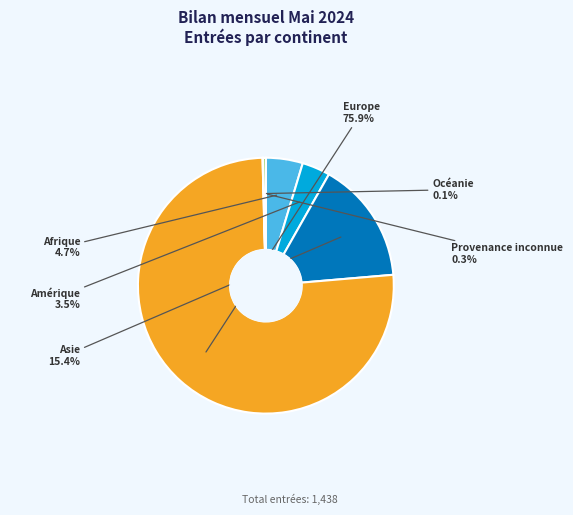

To the nearest percent, what is the average slice percentage?

17%